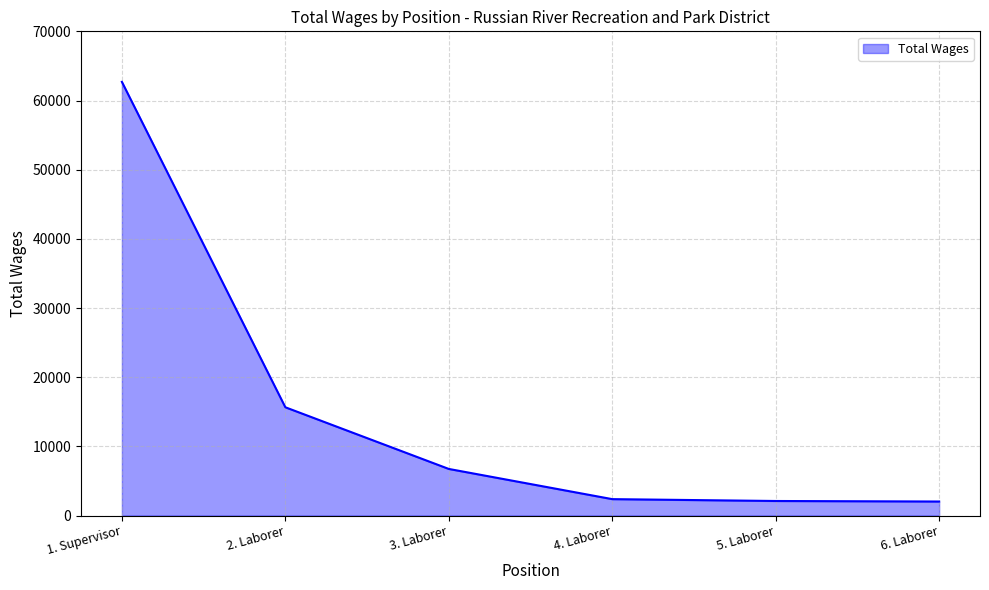

Which category has the highest value across all series?

1. Supervisor